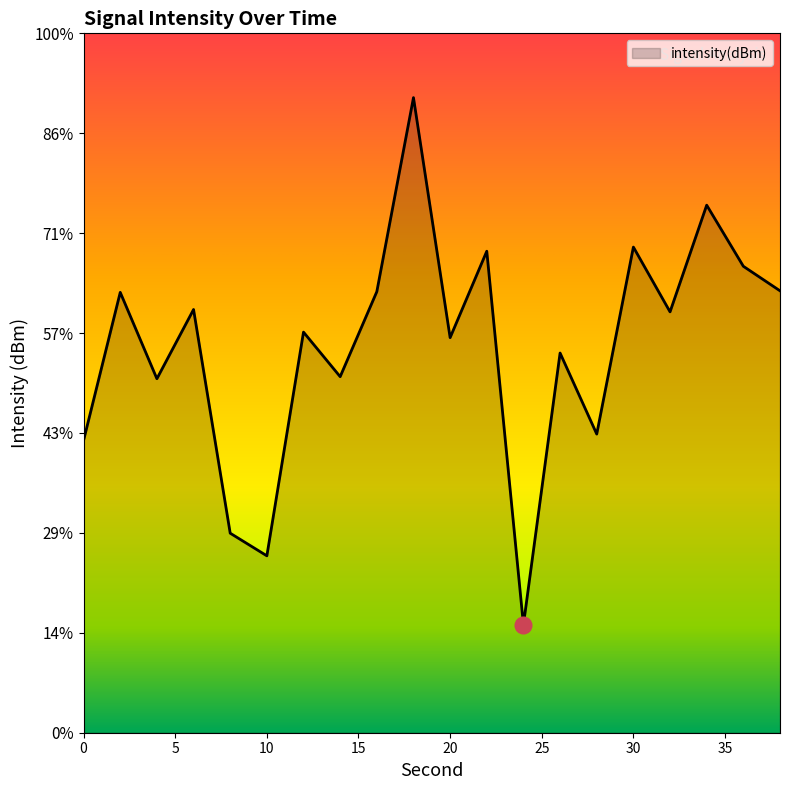

What is the difference between the maximum and minimum values?

20.4